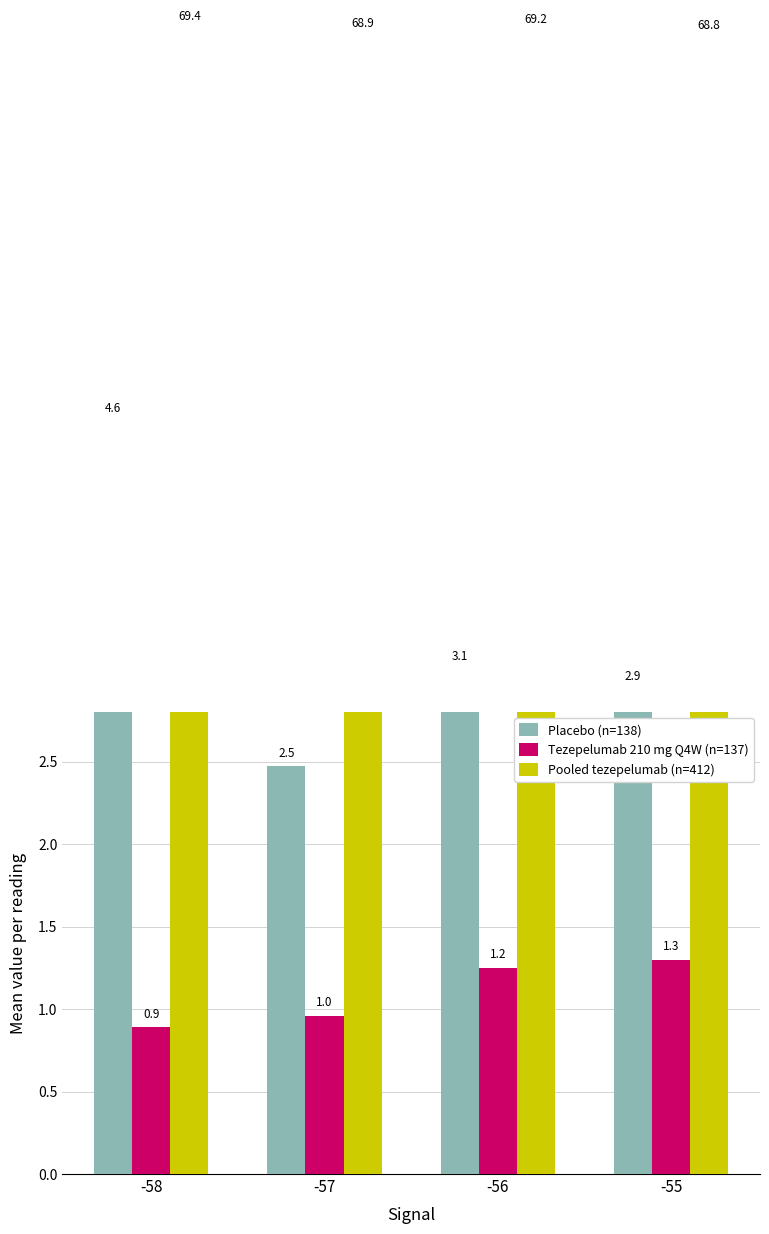

How many groups of bars are there?

4